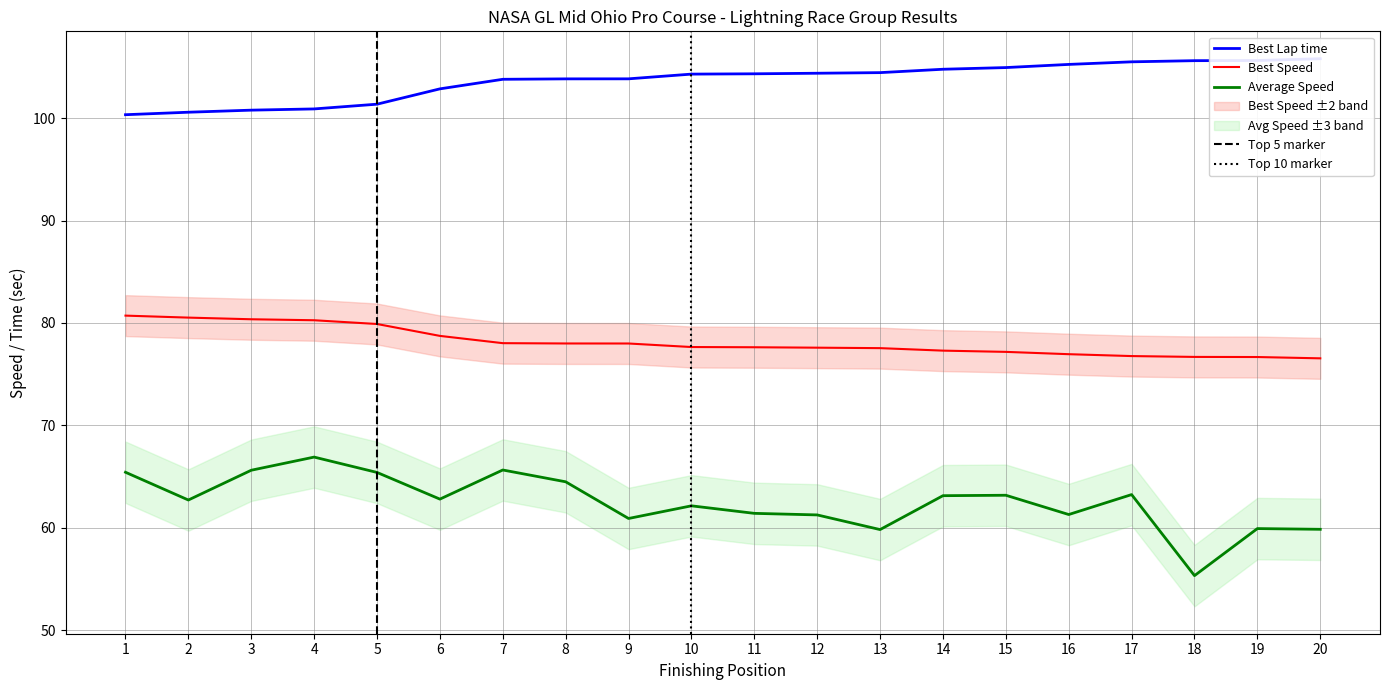

Reading right to left, transcribe all the data shown in this chart.

Best Lap time: 105.8	105.6	105.6	105.5	105.3	105.0	104.8	104.5	104.4	104.3	104.3	103.9	103.8	103.8	102.9	101.4	100.9	100.8	100.6	100.3
Average Speed: 59.8	59.9	55.3	63.2	61.3	63.2	63.1	59.8	61.2	61.4	62.1	60.9	64.5	65.6	62.8	65.4	66.9	65.6	62.7	65.4
Best Speed: 76.5	76.7	76.7	76.8	77.0	77.2	77.3	77.5	77.6	77.6	77.7	78.0	78.0	78.0	78.7	79.9	80.3	80.4	80.5	80.7